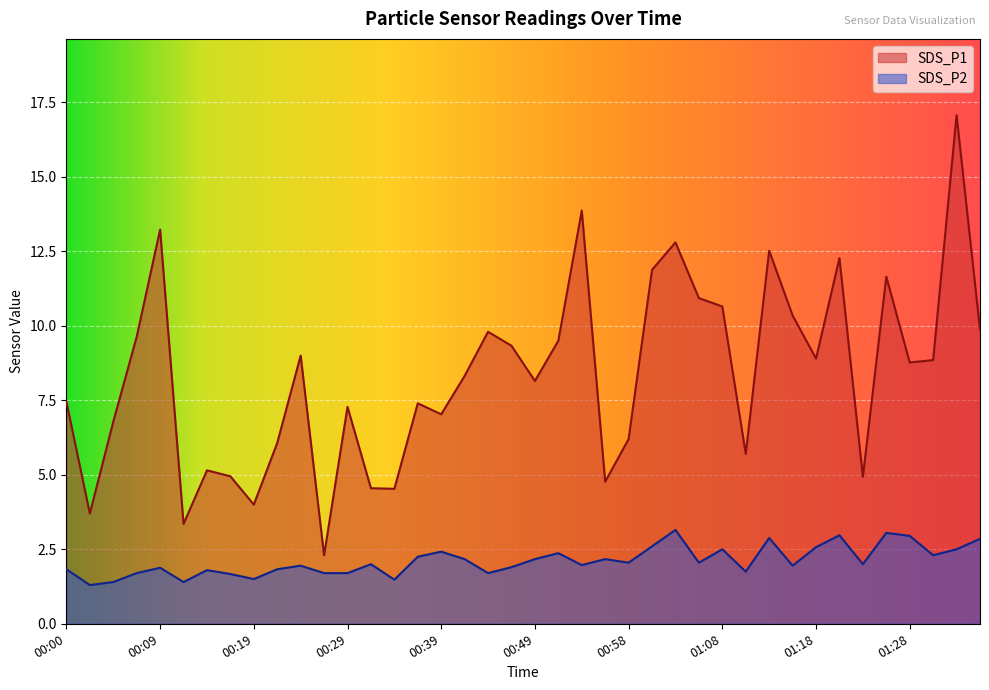

What is the maximum value for SDS_P2?

3.1